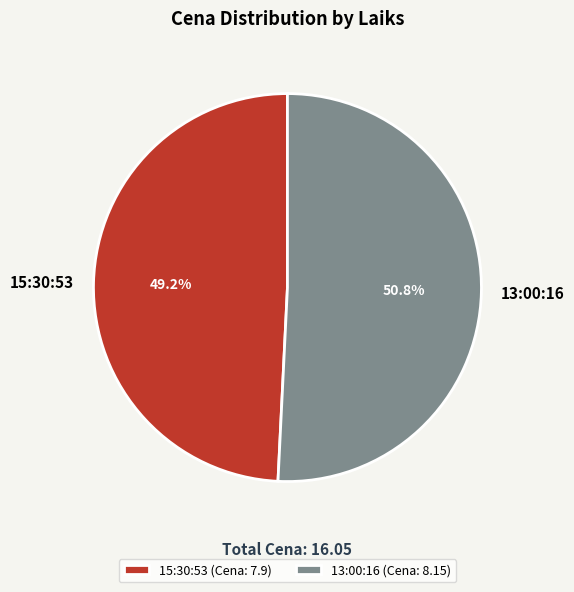

How many slices are in this pie chart?

2